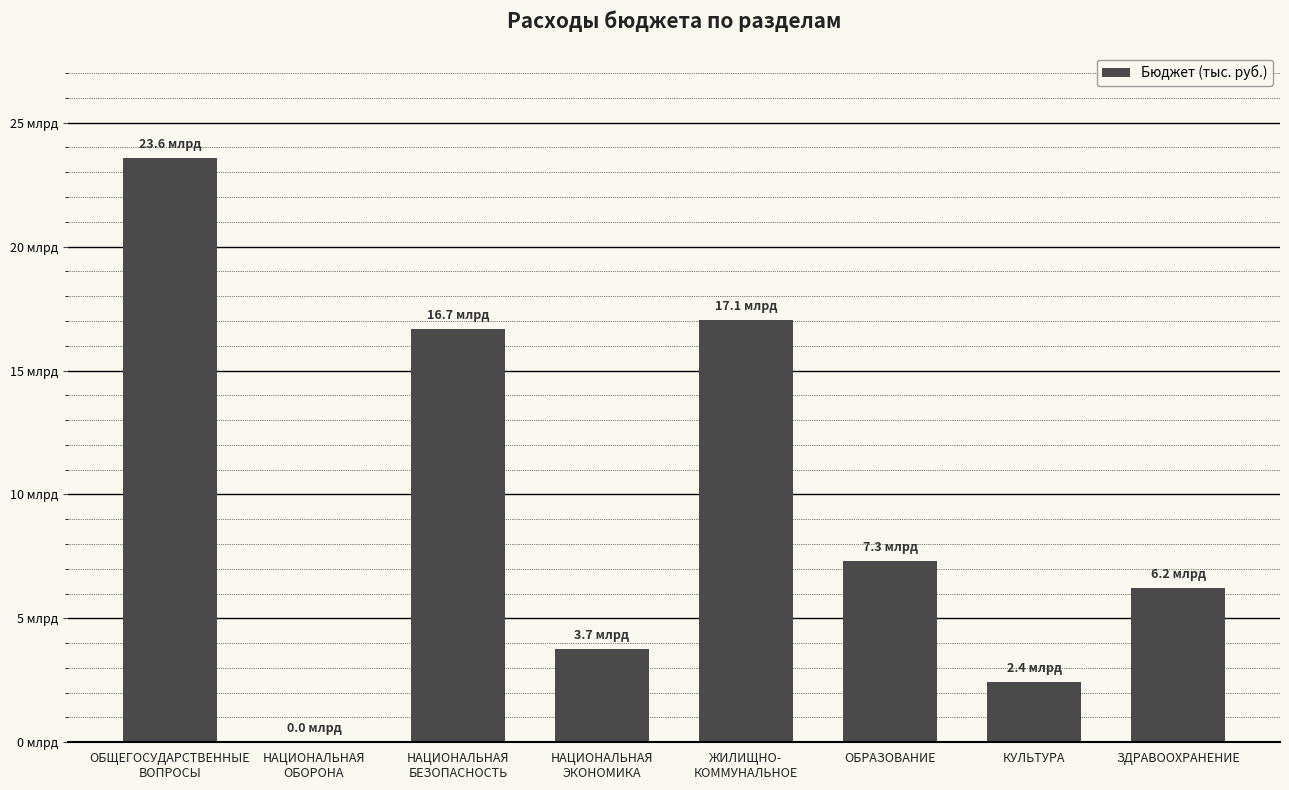

Rank the categories by value from lowest to highest.

НАЦИОНАЛЬНАЯ
ОБОРОНА, КУЛЬТУРА, НАЦИОНАЛЬНАЯ
ЭКОНОМИКА, ЗДРАВООХРАНЕНИЕ, ОБРАЗОВАНИЕ, НАЦИОНАЛЬНАЯ
БЕЗОПАСНОСТЬ, ЖИЛИЩНО-
КОММУНАЛЬНОЕ, ОБЩЕГОСУДАРСТВЕННЫЕ
ВОПРОСЫ